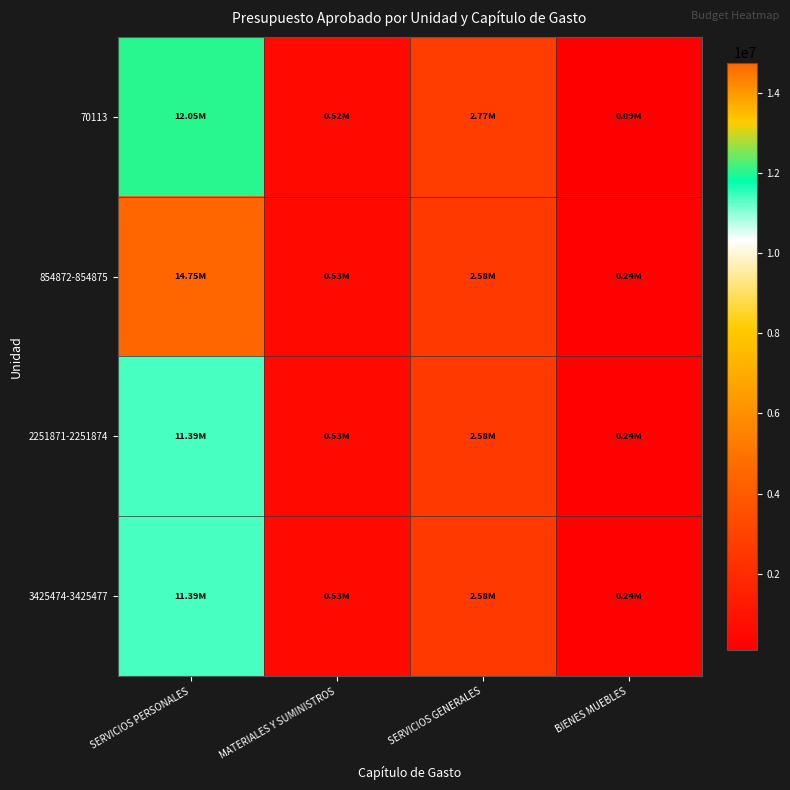

At which category is the sum across all series the highest?

SERVICIOS PERSONALES